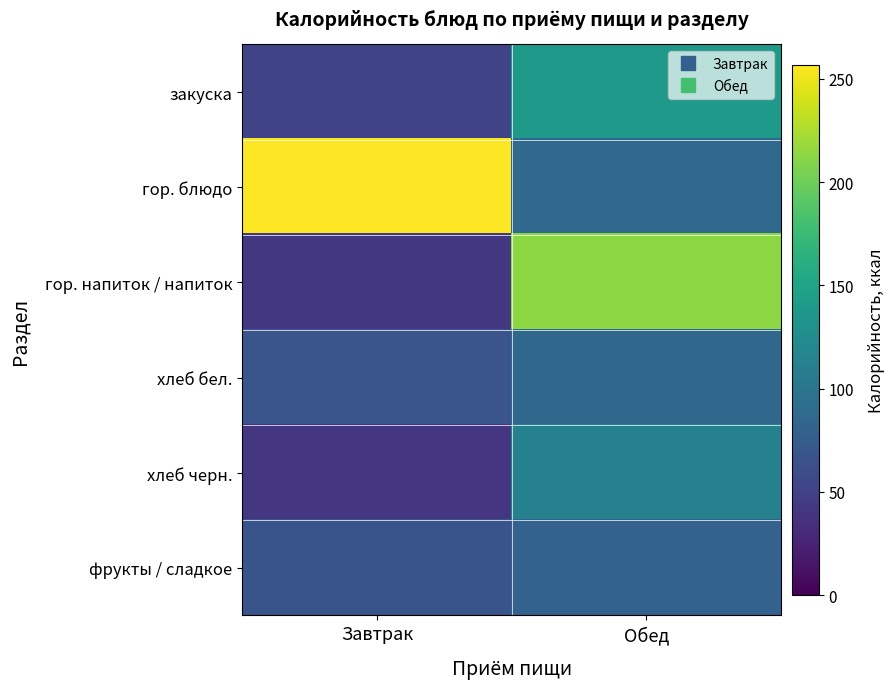

List the series in order of their peak value, highest first.

гор. блюдо, гор. напиток / напиток, закуска, хлеб черн., хлеб бел., фрукты / сладкое